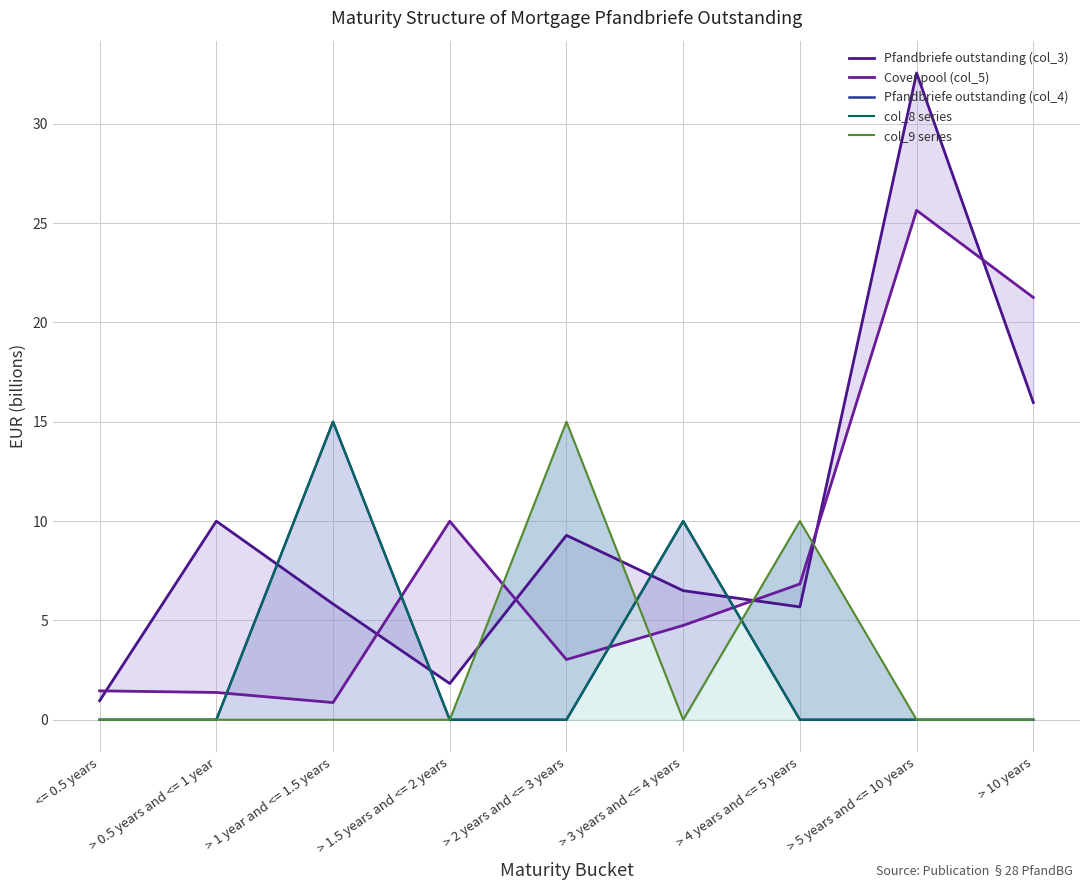

In col_8 series, how many points are higher than both neighbors (excluding endpoints)?

2